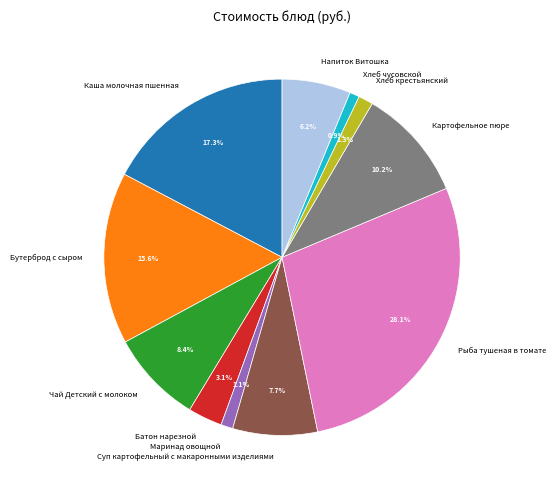

What percentage is the Каша молочная пшенная slice, to the nearest percent?

17%